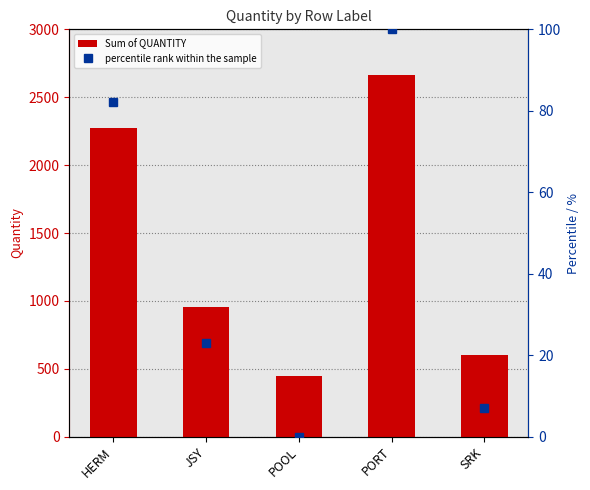

What is the label of the 5th bar from the right?

HERM